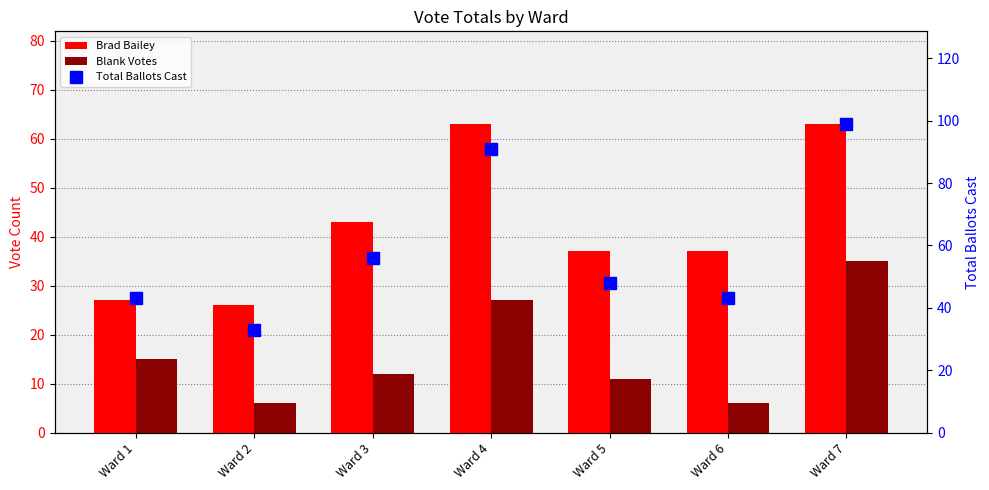

True or false: Blank Votes has a value of 8 at Ward 6.

False